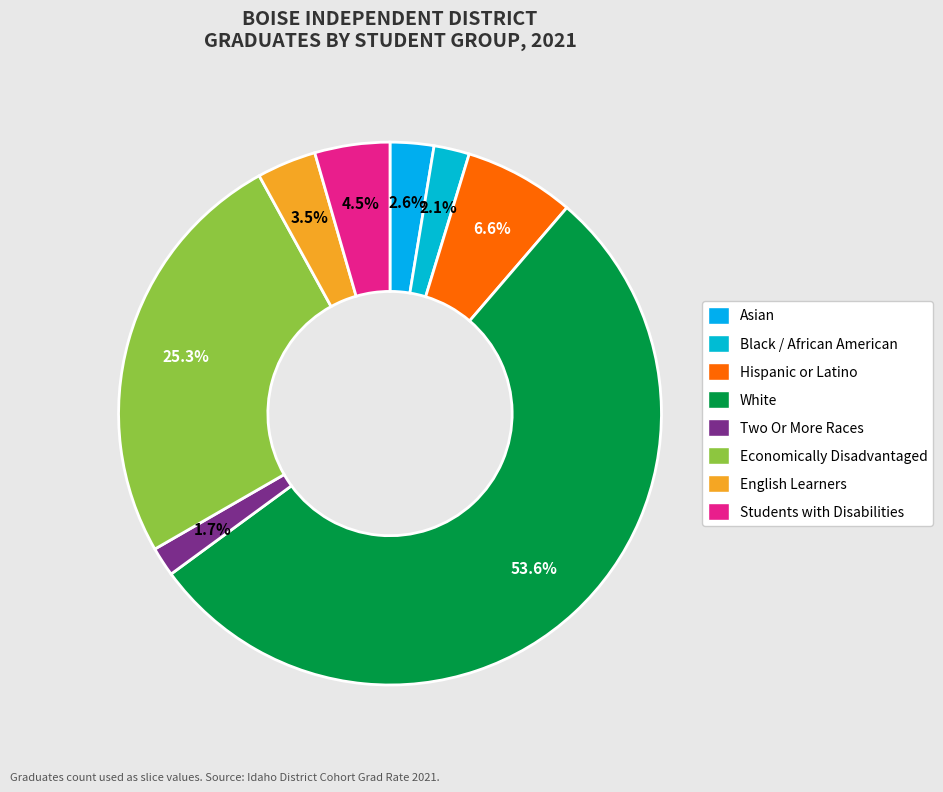

True or false: White accounts for 54% of the total.

True